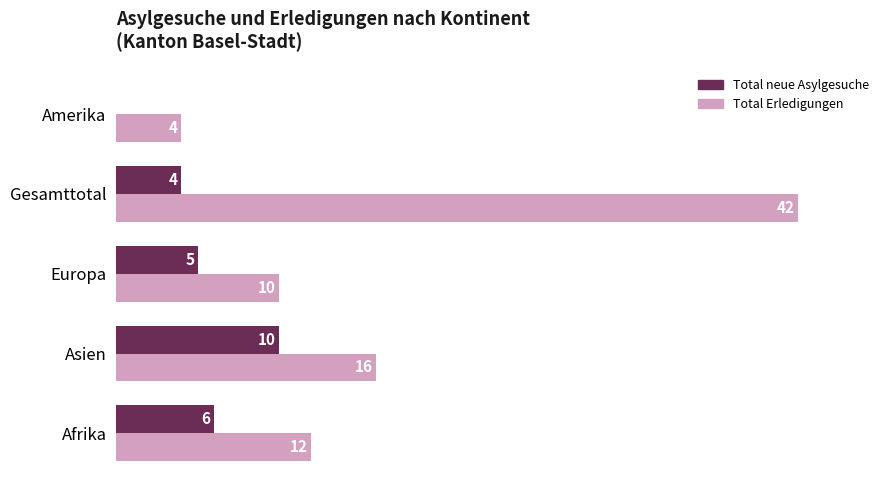

Which series has the largest range (max minus min)?

Total Erledigungen